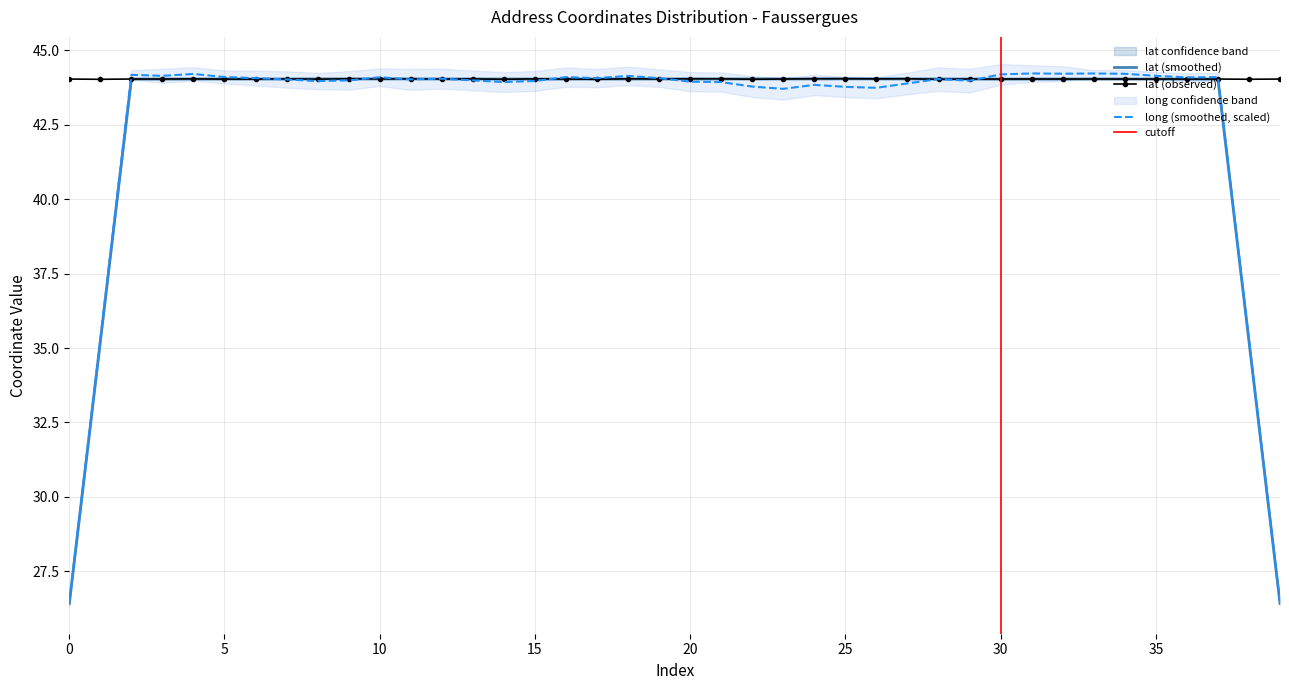

Which has a higher value, 33 or 34?

33